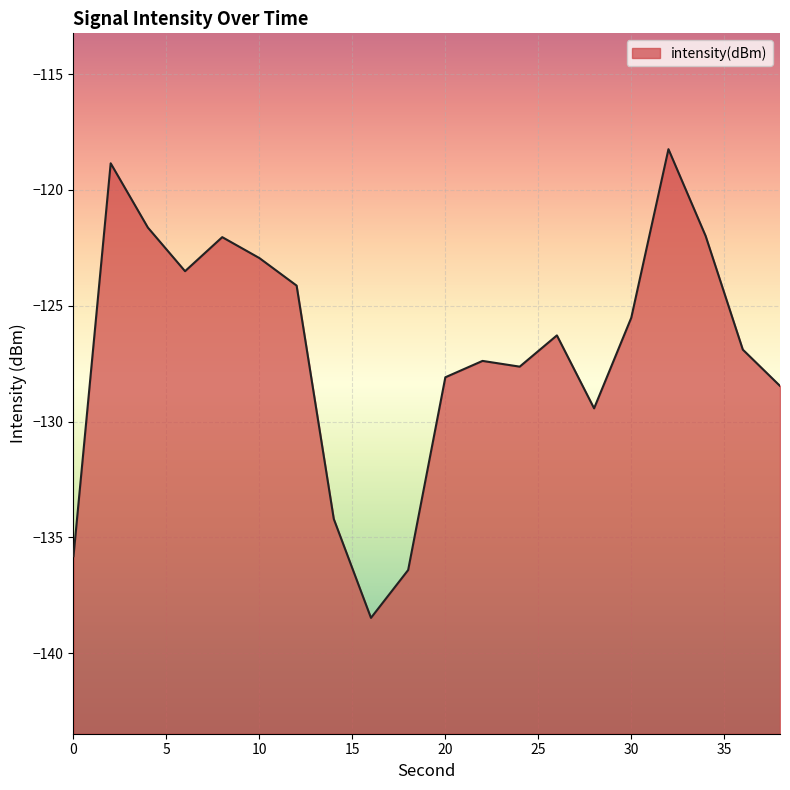

What is the value of the 13th point from the left?

-127.6